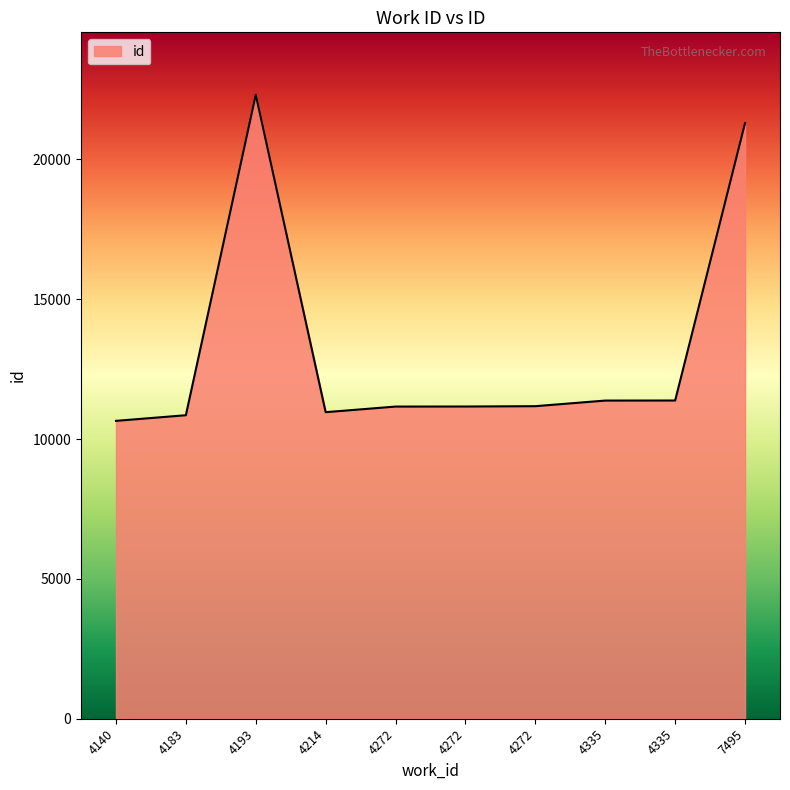

What is the difference between the values at 4335 and 4193?

10935